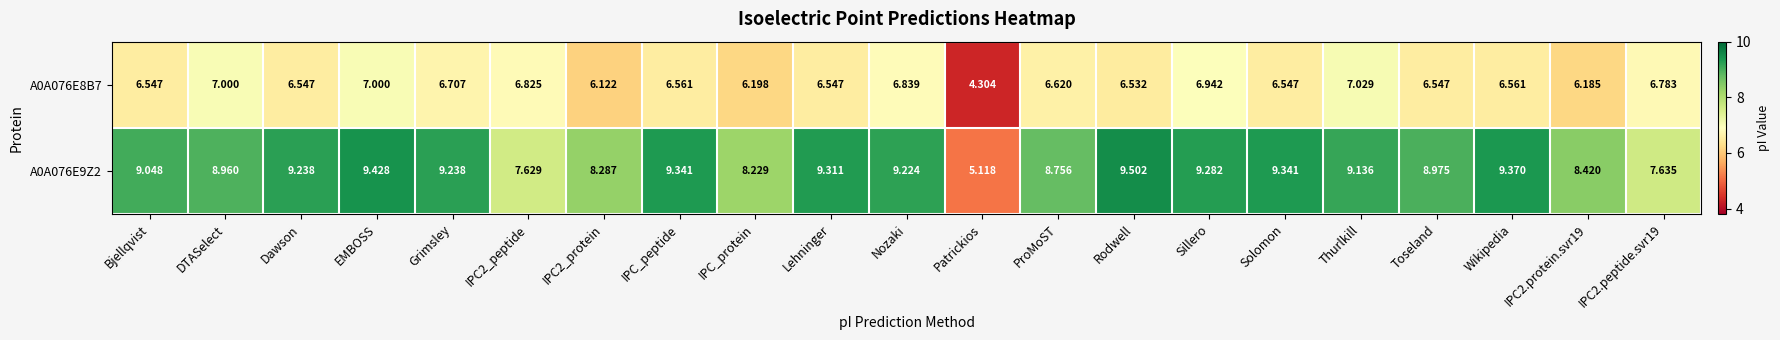

At which label does A0A076E8B7 first exceed 6?

Bjellqvist